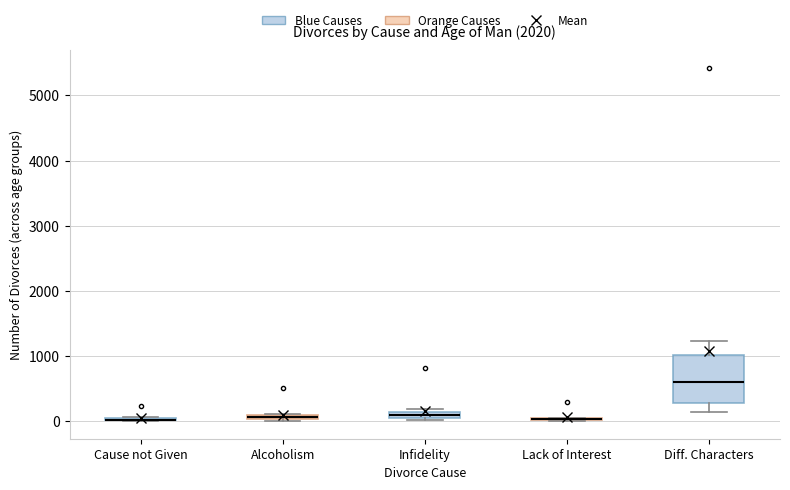

Which box is the tallest, from its lower edge to its upper edge?

Diff. Characters